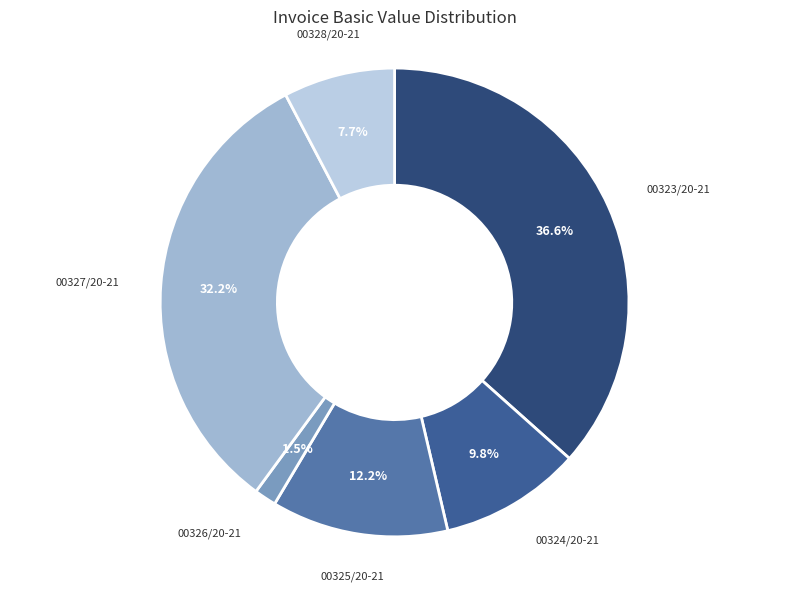

Which slice is the smallest?

00326/20-21